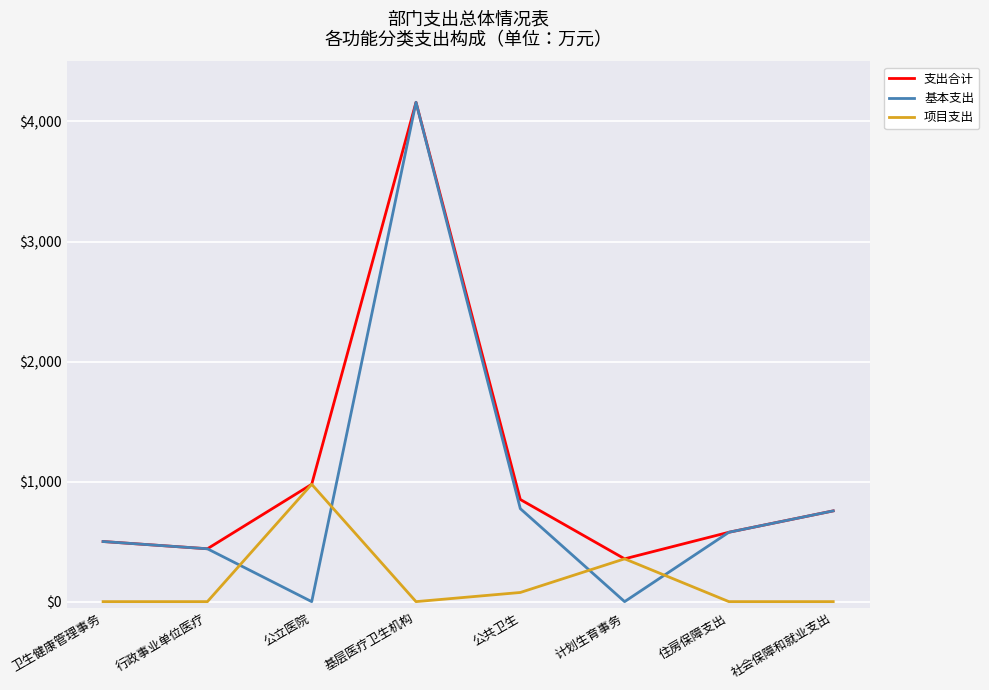

At which label does 基本支出 reach its peak?

基层医疗卫生机构